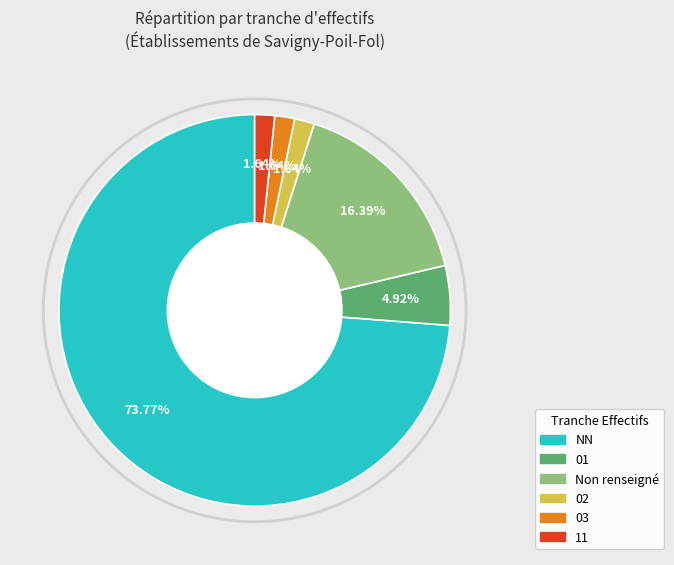

Is there any slice that represents more than half of the pie?

Yes